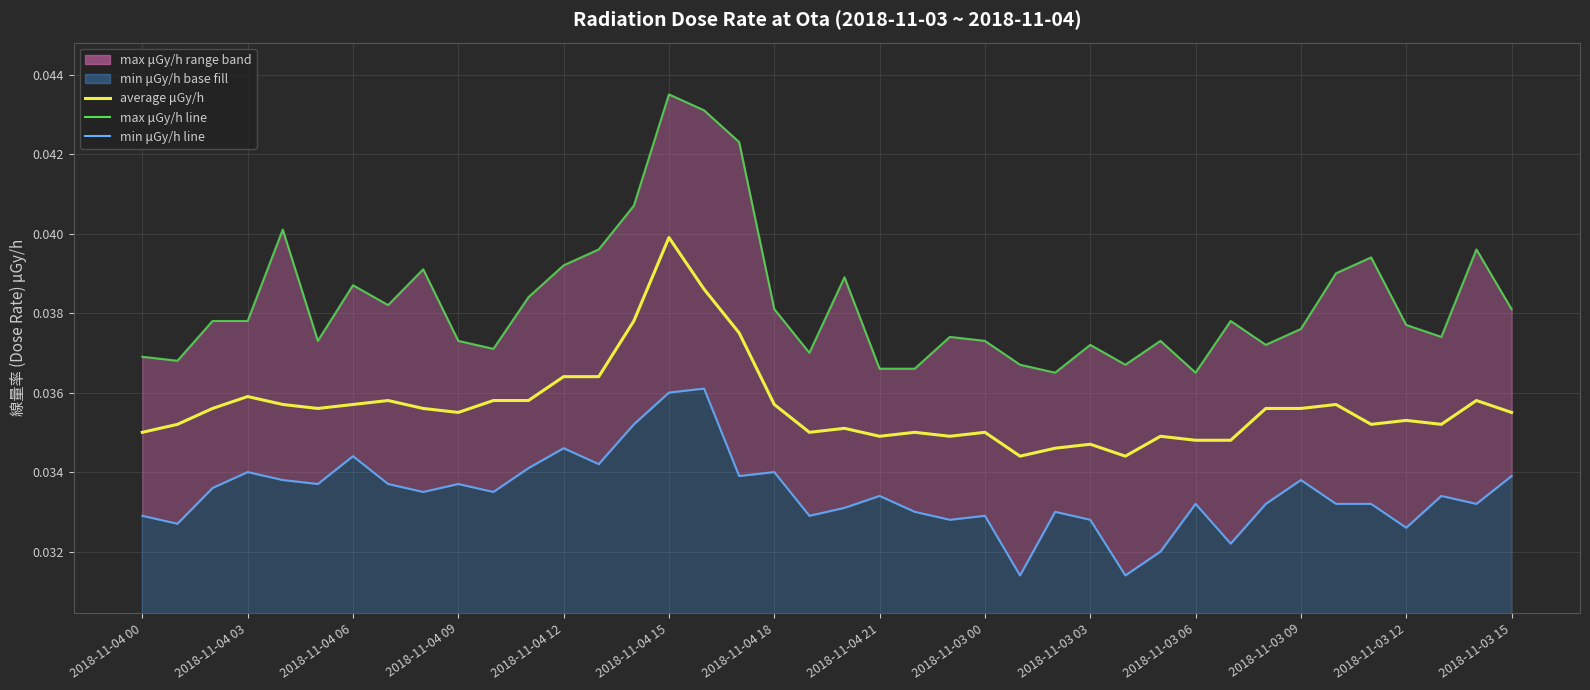

How many interior local valleys (lower than both neighbors) does the data have?

9